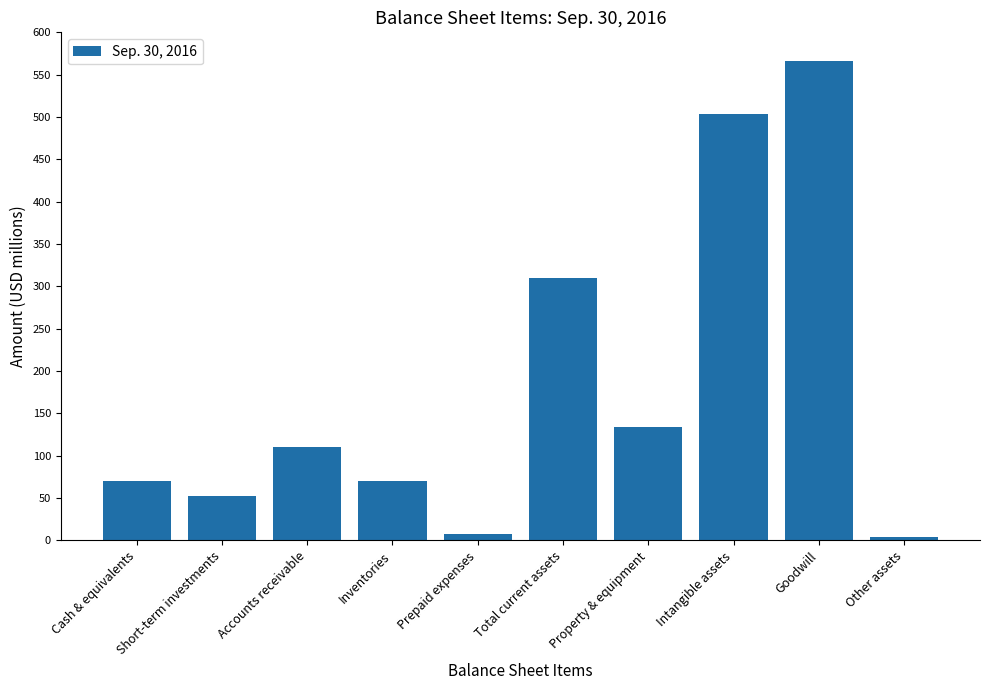

What is the label of the 5th bar from the left?

Prepaid expenses